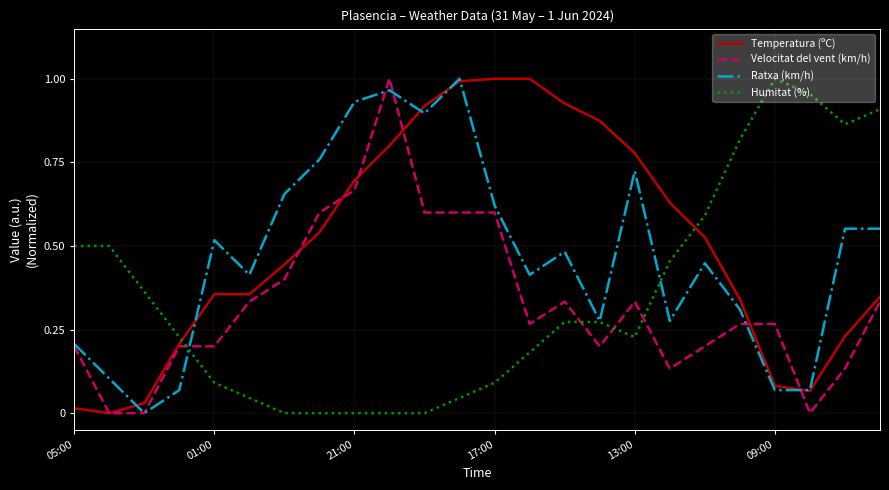

How many intersections are there between Temperatura (ºC) and Humitat (%)?

2